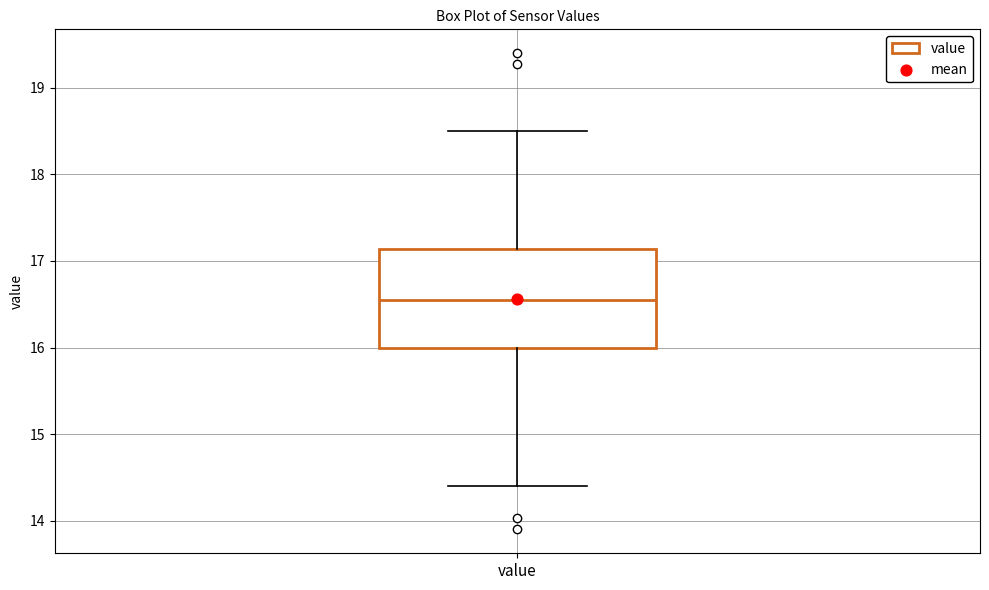

Transcribe this box plot: give where the median line is, the range the box spans, and where the two whiskers end, as read against the y-axis. The values are not printed on the chart, so give them approximately, as read against the axis.

median 16.6, box 16.0 to 17.1, whiskers 14.4 to 18.5